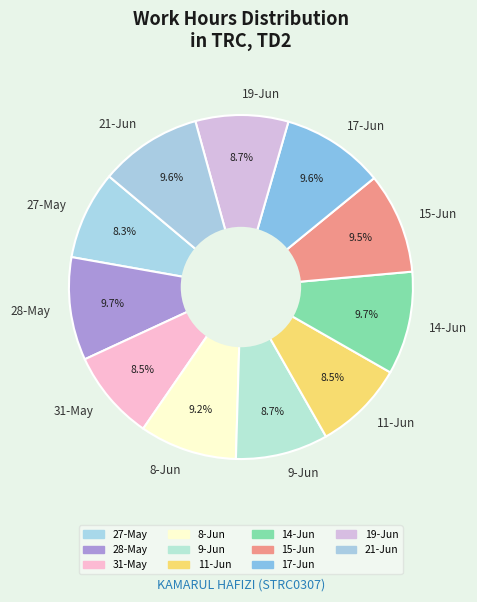

Is 31-May the majority of the pie?

No